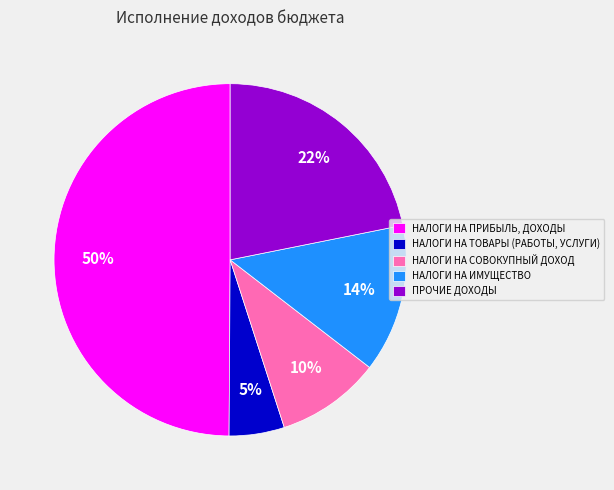

How many segments does this pie chart have?

5